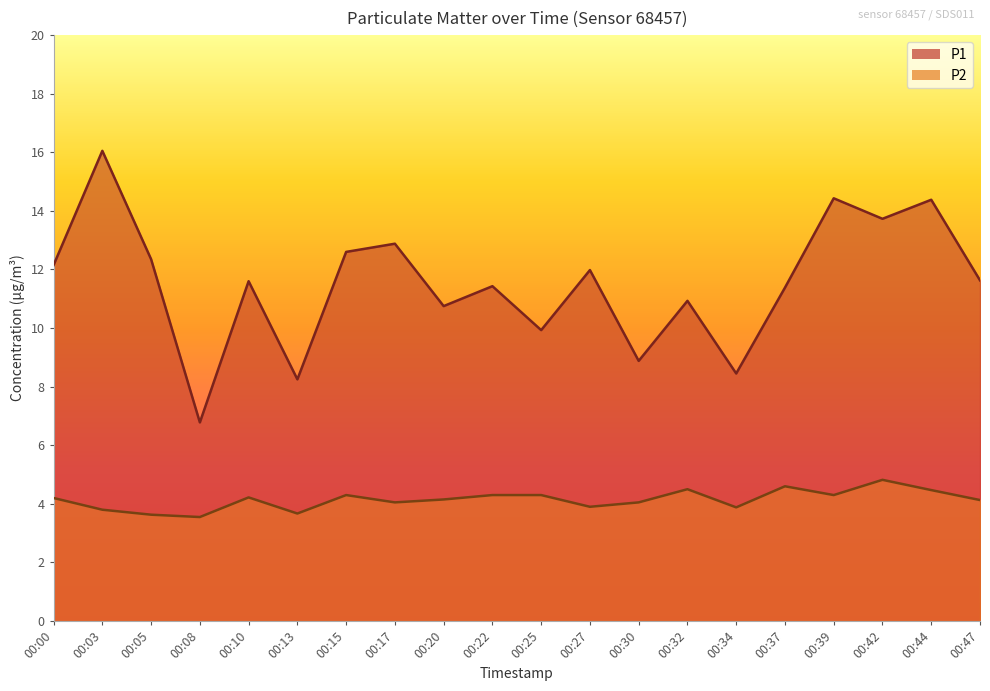

What is the spread (max minus min) of values at 00:27?

8.1